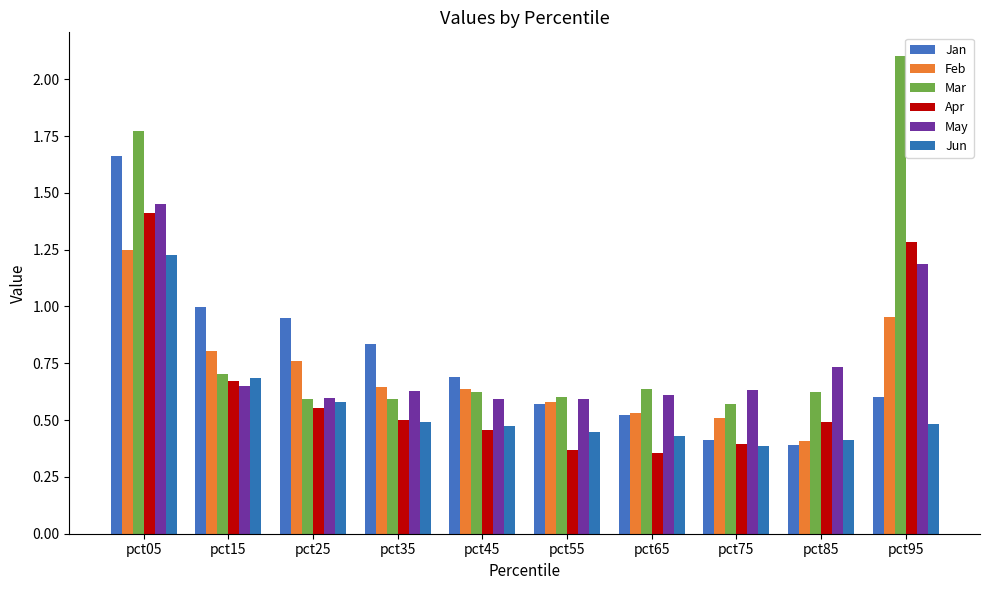

At which label does May reach its minimum?

pct55